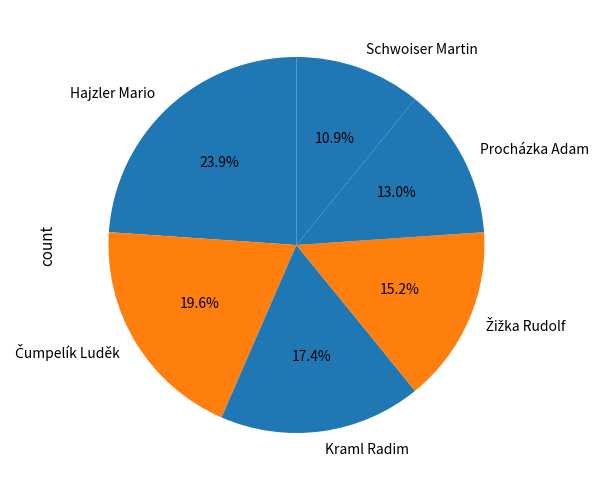

To the nearest percent, what is the difference between the largest and smallest slice percentages?

13%